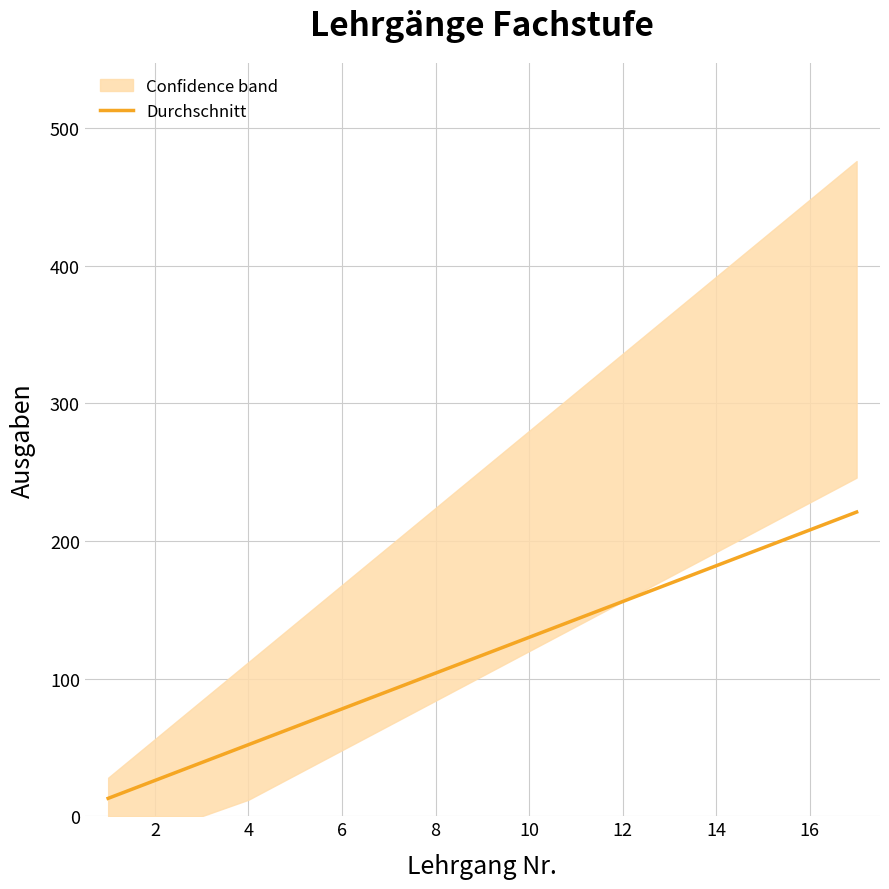

What is the lowest value of the Durchschnitt series?

13